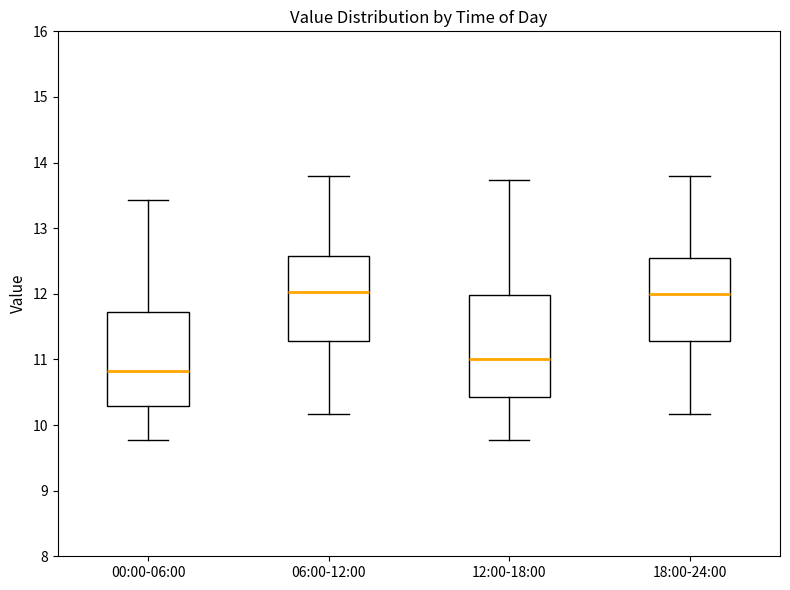

Reading left to right, transcribe this box plot: for each box, give where its median line is, the range the box spans, and where its two whiskers end, as read against the y-axis. The values are not printed on the chart, so give them approximately, as read against the axis.

00:00-06:00: median 10.8, box 10.3 to 11.7, whiskers 9.8 to 13.4
06:00-12:00: median 12.0, box 11.3 to 12.6, whiskers 10.2 to 13.8
12:00-18:00: median 11.0, box 10.4 to 12.0, whiskers 9.8 to 13.7
18:00-24:00: median 12.0, box 11.3 to 12.6, whiskers 10.2 to 13.8